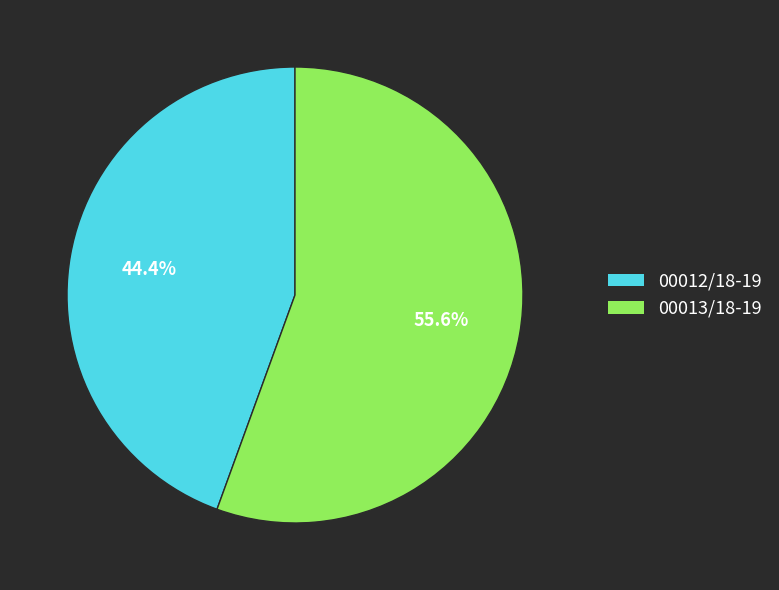

The 00013/18-19 slice represents 50% of the pie. True or false?

False